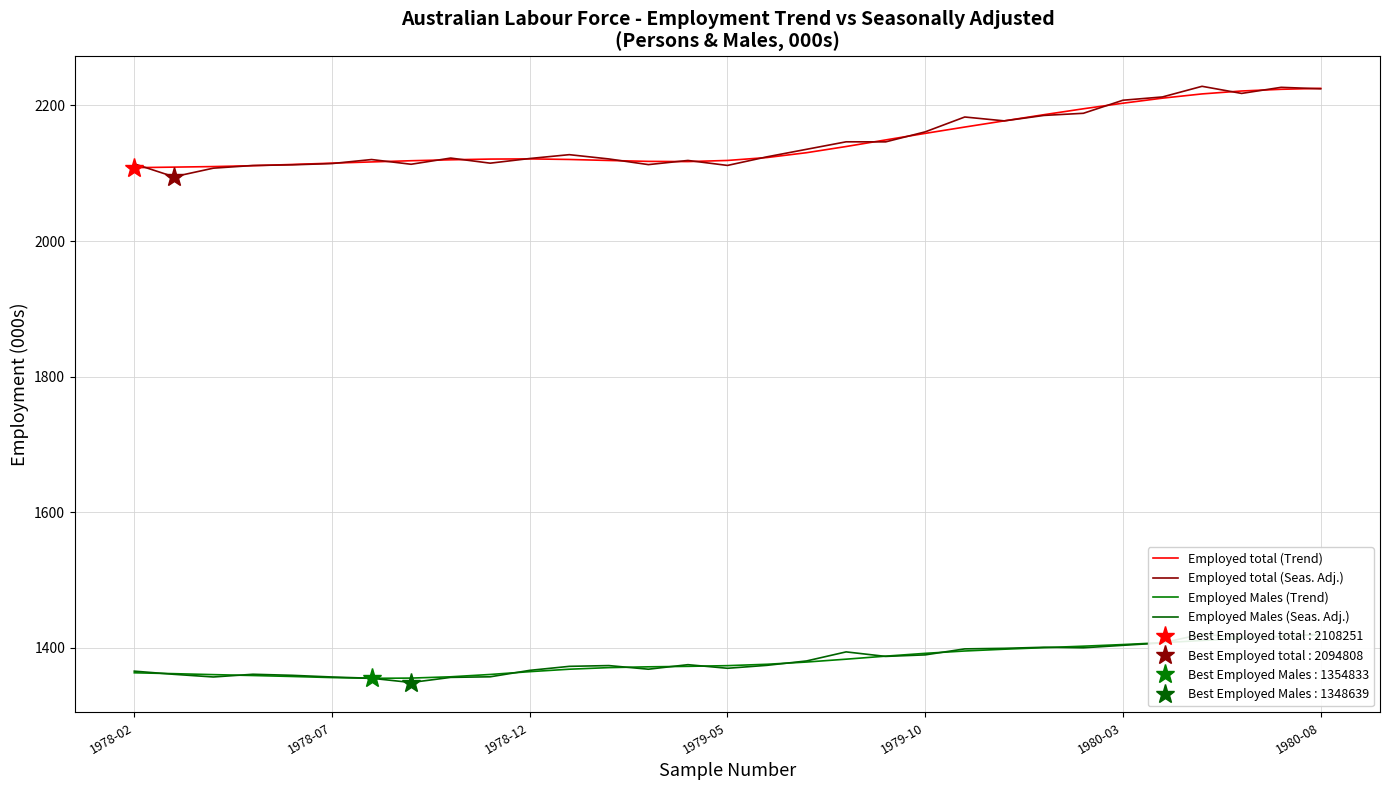

What is the difference between the maximum and minimum values in the Employed Males (Seas. Adj.) series?

71.5